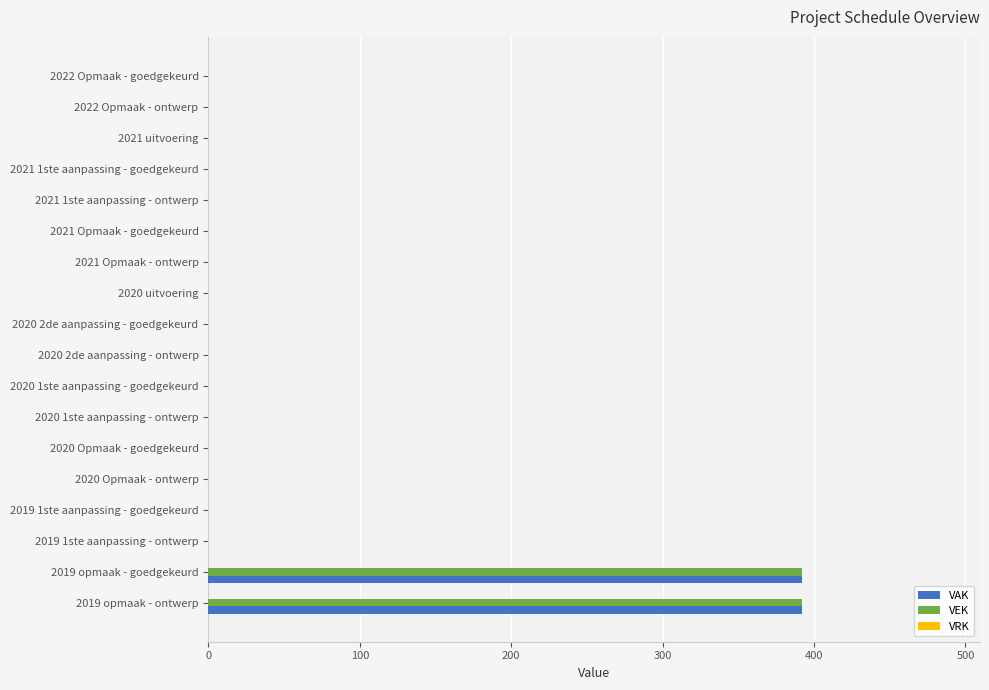

What is the sum of all VEK values?

784